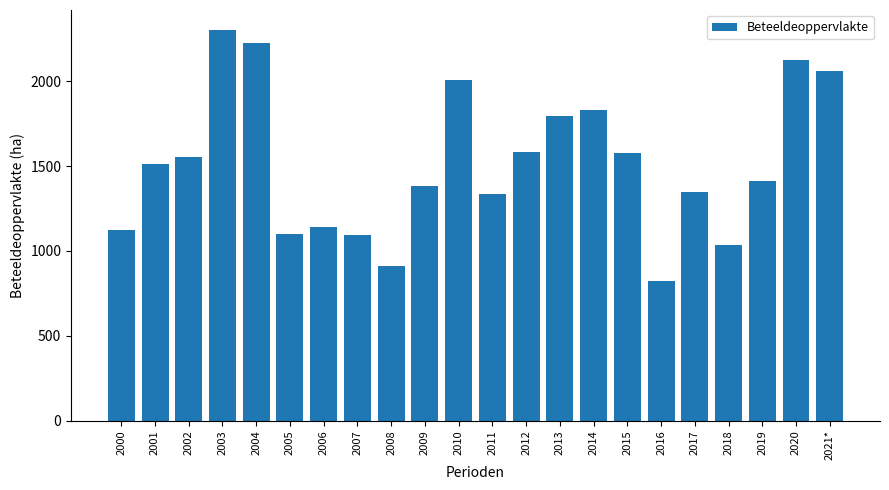

Approximately how many times larger is the value at 2014 compared to 2013?

1.0